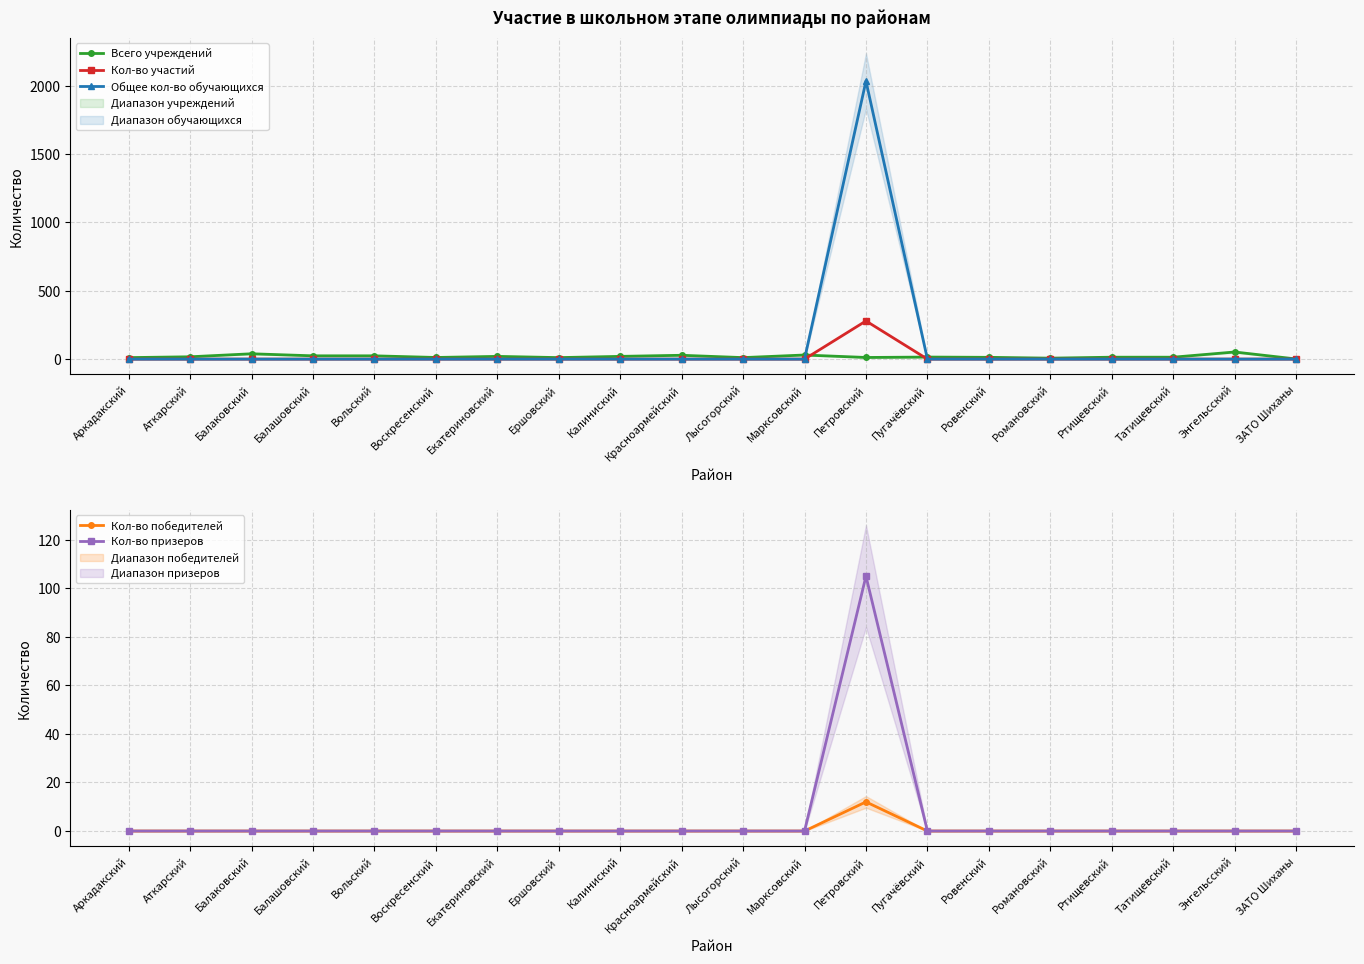

Rank the categories by Кол-во участий value from lowest to highest.

Аркадакский, Аткарский, Балаковский, Балашовский, Вольский, Воскресенский, Екатериновский, Ершовский, Калиниский, Красноармейский, Лысогорский, Марксовский, Пугачёвский, Ровенский, Романовский, Ртищевский, Татищевский, Энгельсский, ЗАТО Шиханы, Петровский